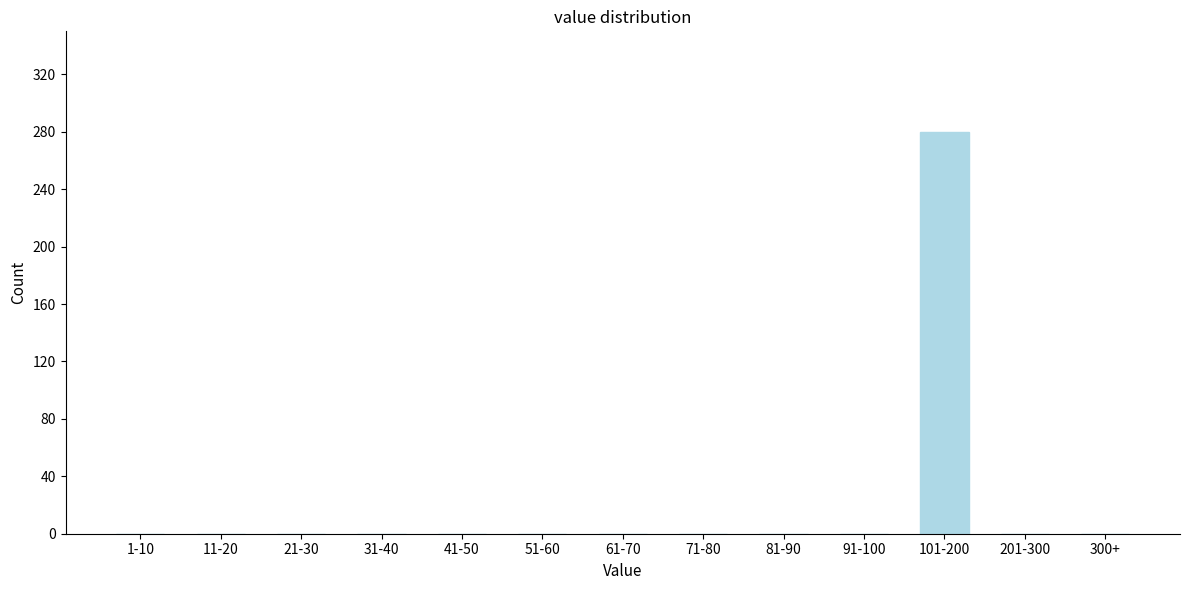

Reading left to right, extract all data points from this chart.

1-10=0	11-20=0	21-30=0	31-40=0	41-50=0	51-60=0	61-70=0	71-80=0	81-90=0	91-100=0	101-200=280	201-300=0	300+=0